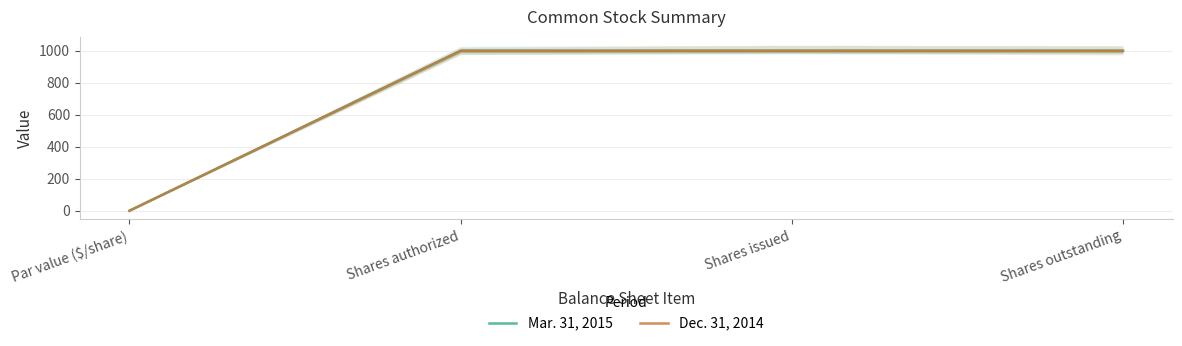

Is it true that Mar. 31, 2015 equals 1 at Par value ($/share)?

True